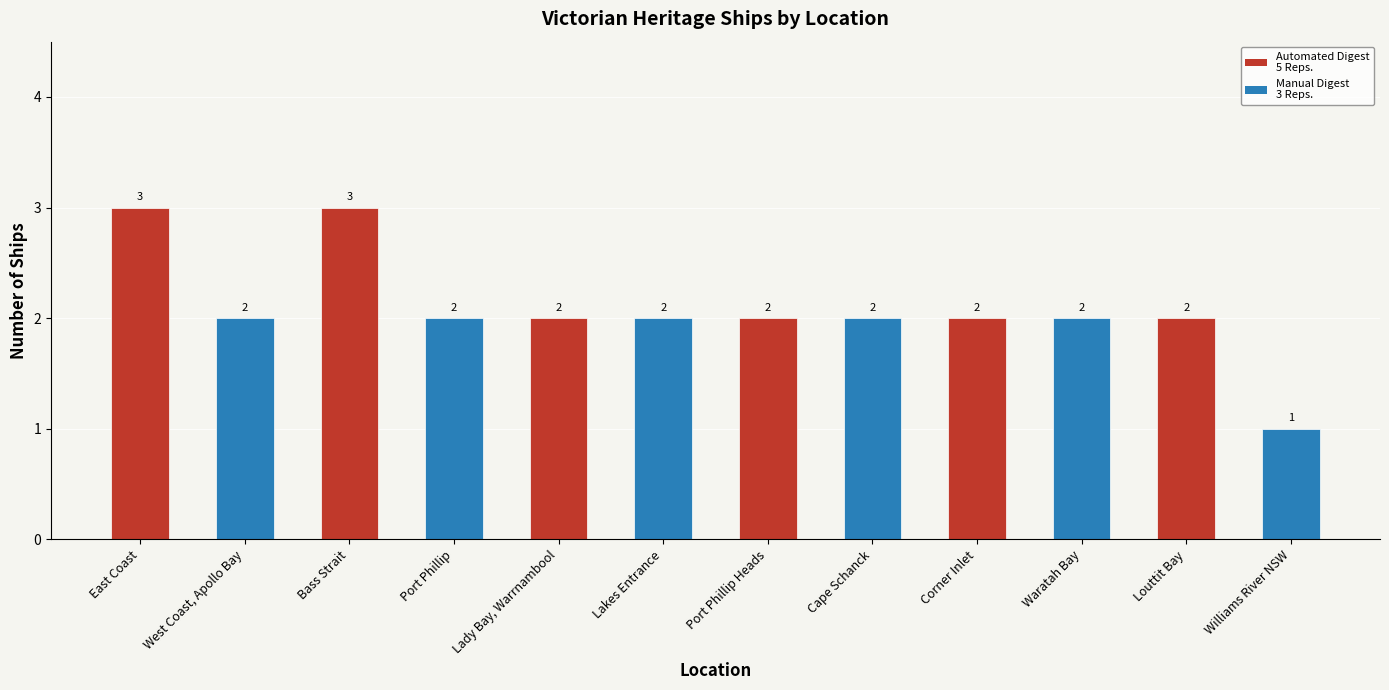

At which label does the data first exceed 2?

East Coast